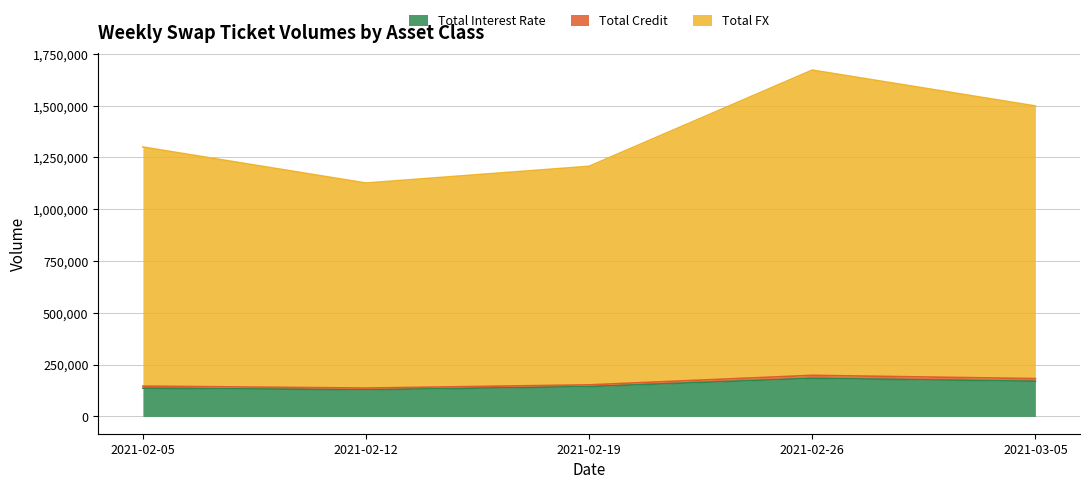

True or false: Total Credit and Total Interest Rate intersect in this chart.

False